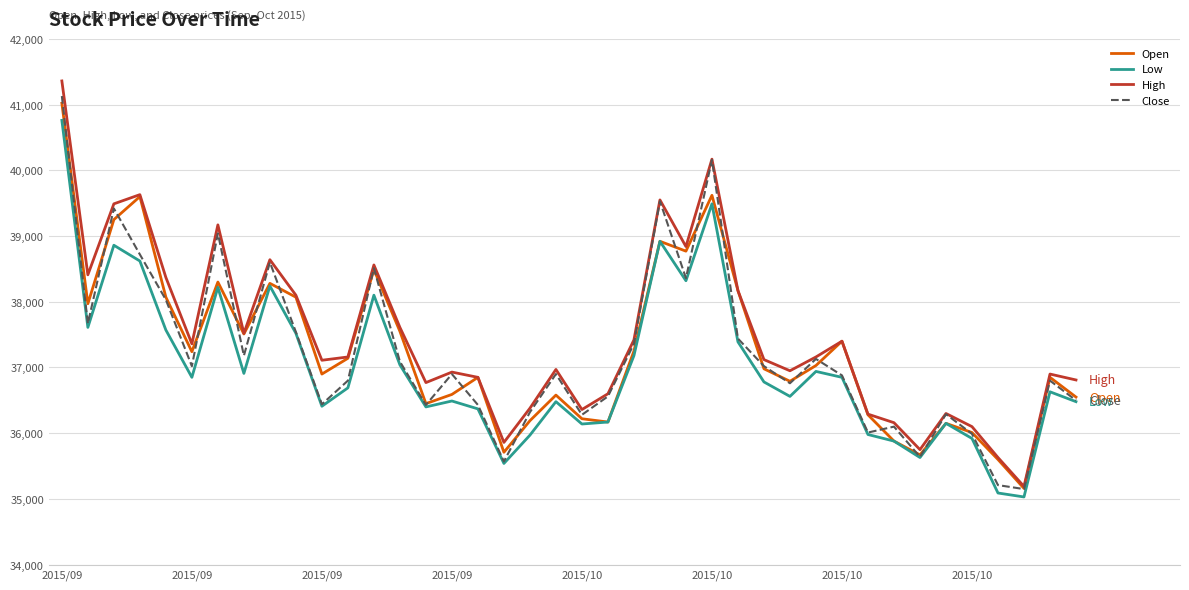

What is the greatest value displayed?

41360